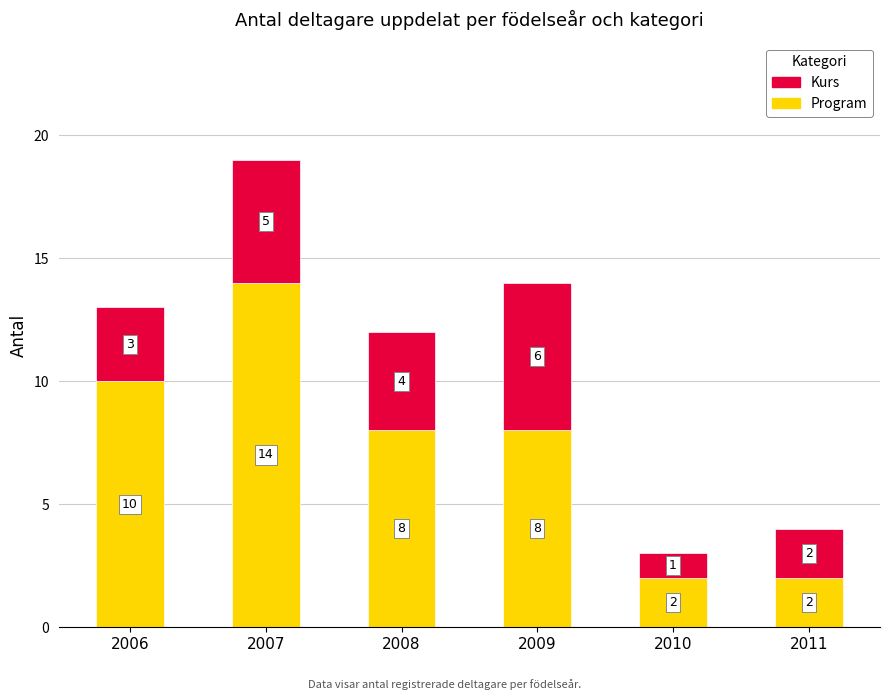

At which category is the sum across all series the highest?

2007